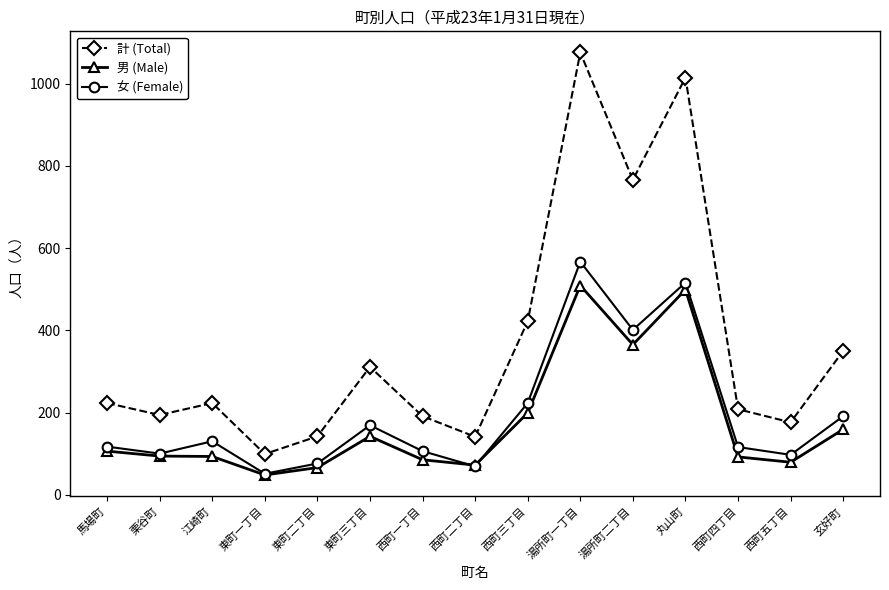

At which category is the sum across all series the highest?

湯所町一丁目